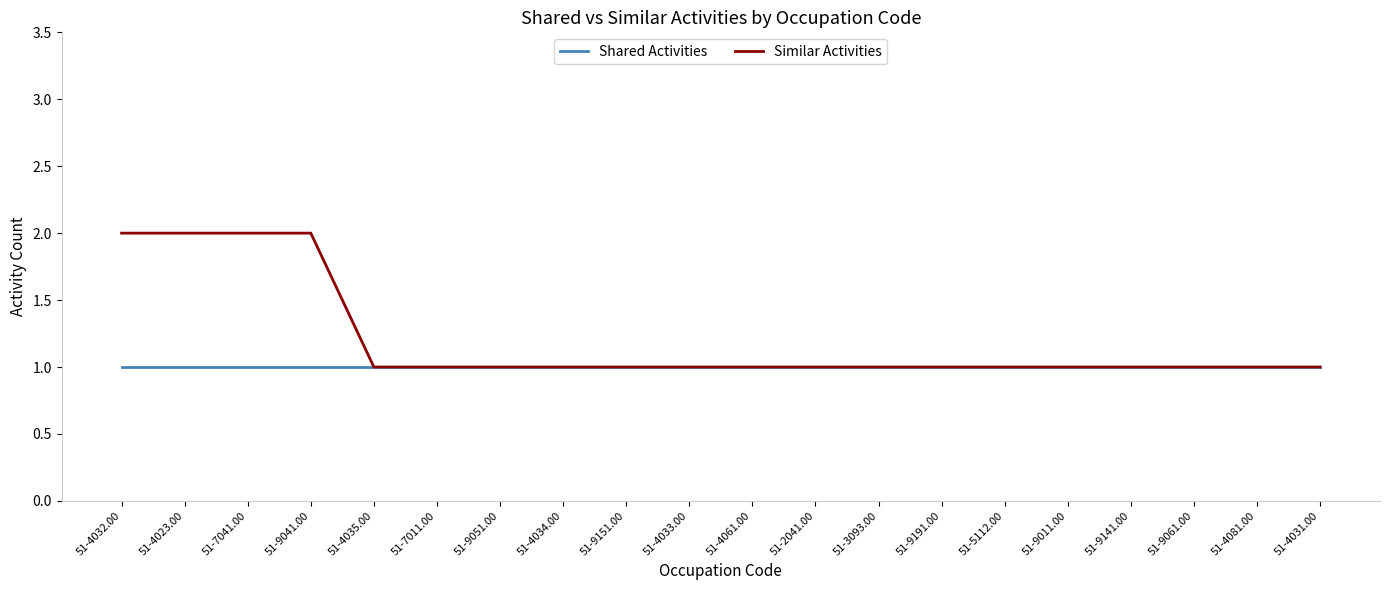

Reading right to left, transcribe all the data shown in this chart.

Shared Activities: 1	1	1	1	1	1	1	1	1	1	1	1	1	1	1	1	1	1	1	1
Similar Activities: 1	1	1	1	1	1	1	1	1	1	1	1	1	1	1	1	2	2	2	2